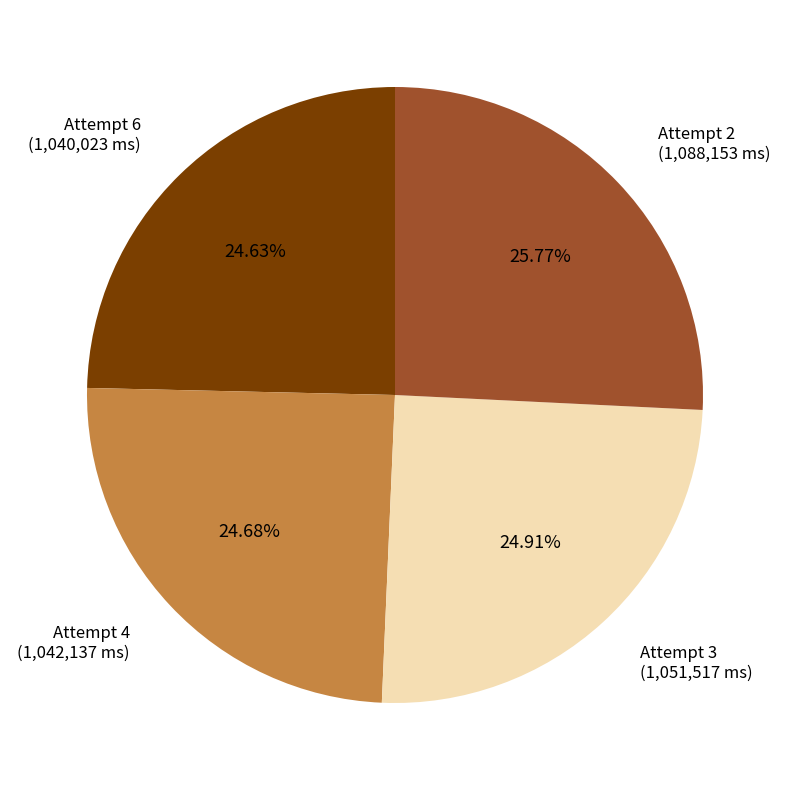

Count the number of slices in the pie.

4